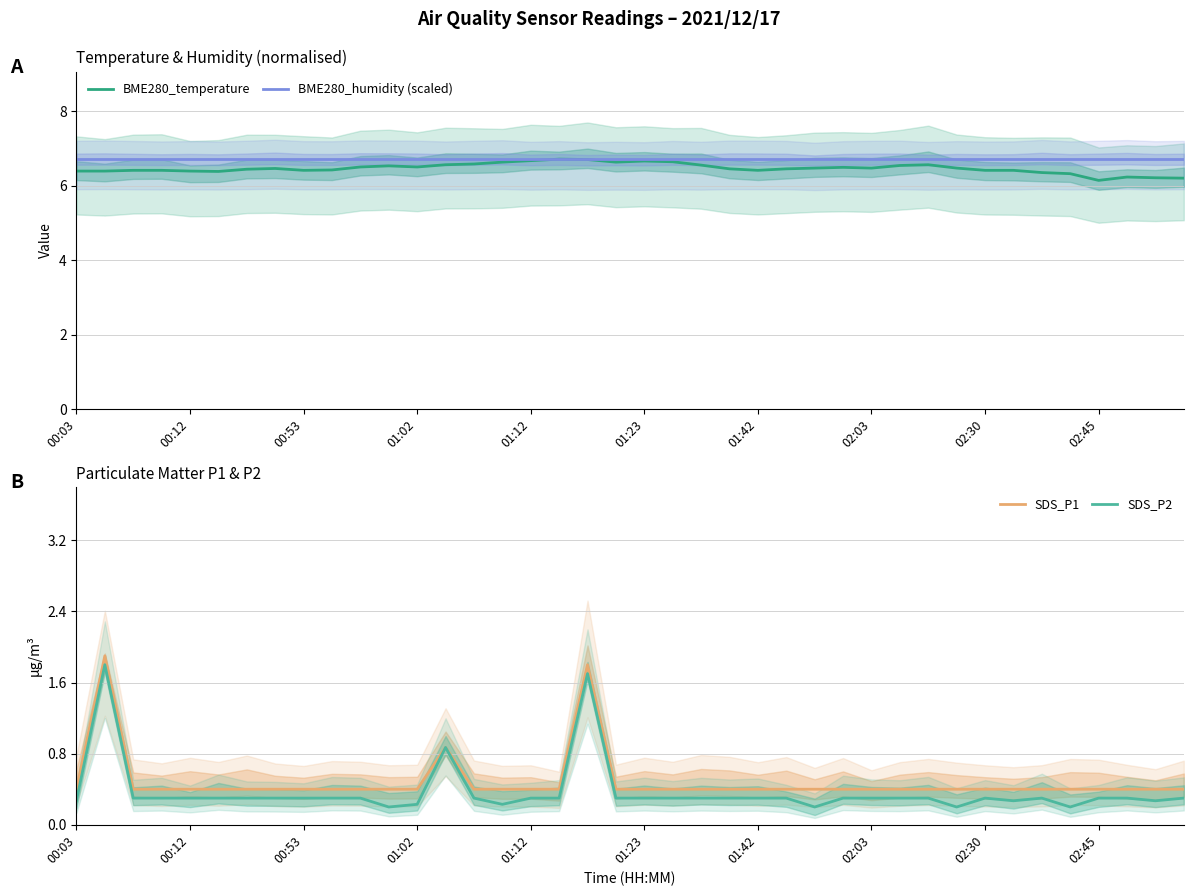

Rank the series at 25 from highest to lowest value.

BME280_humidity (scaled), BME280_temperature, SDS_P1, SDS_P2